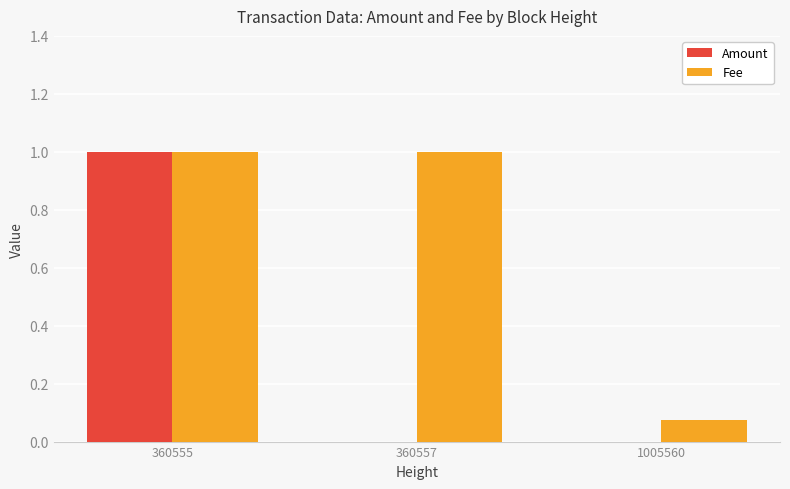

What is the highest value of the Amount series?

1.0